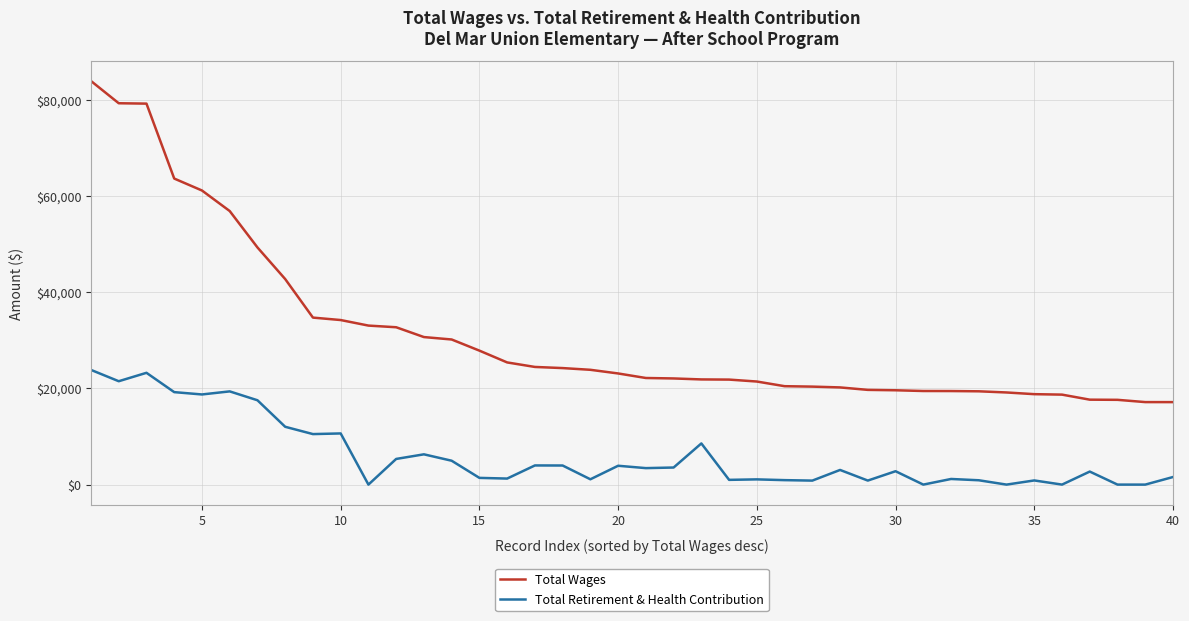

True or false: Total Retirement & Health Contribution and Total Wages intersect in this chart.

False